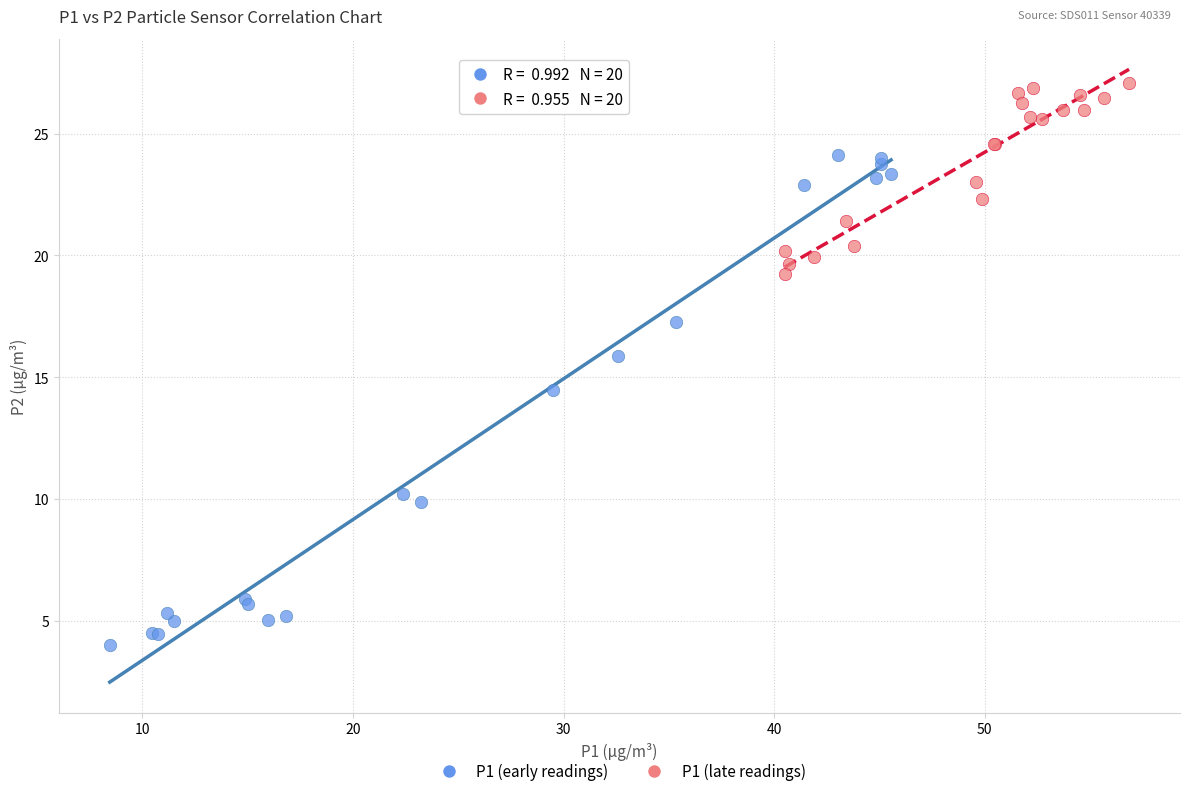

Which series contains the highest Y value?

P1 (late readings)